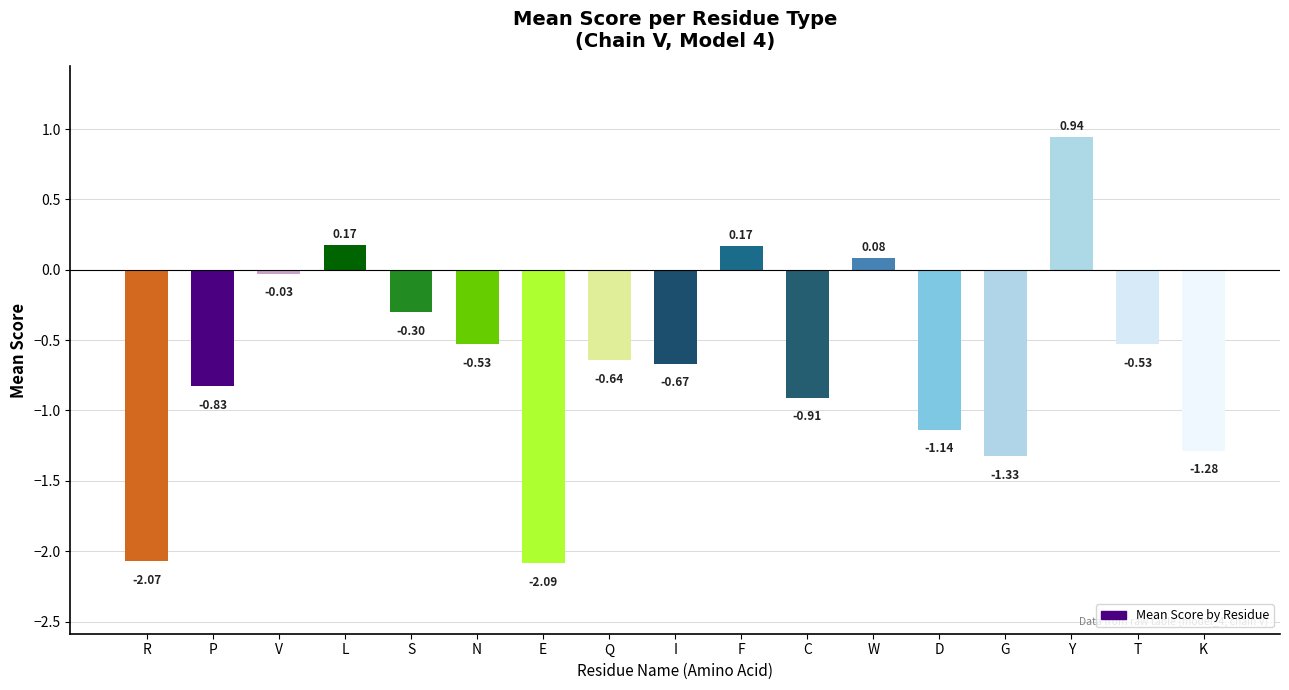

What is the difference between the maximum and minimum values?

3.0